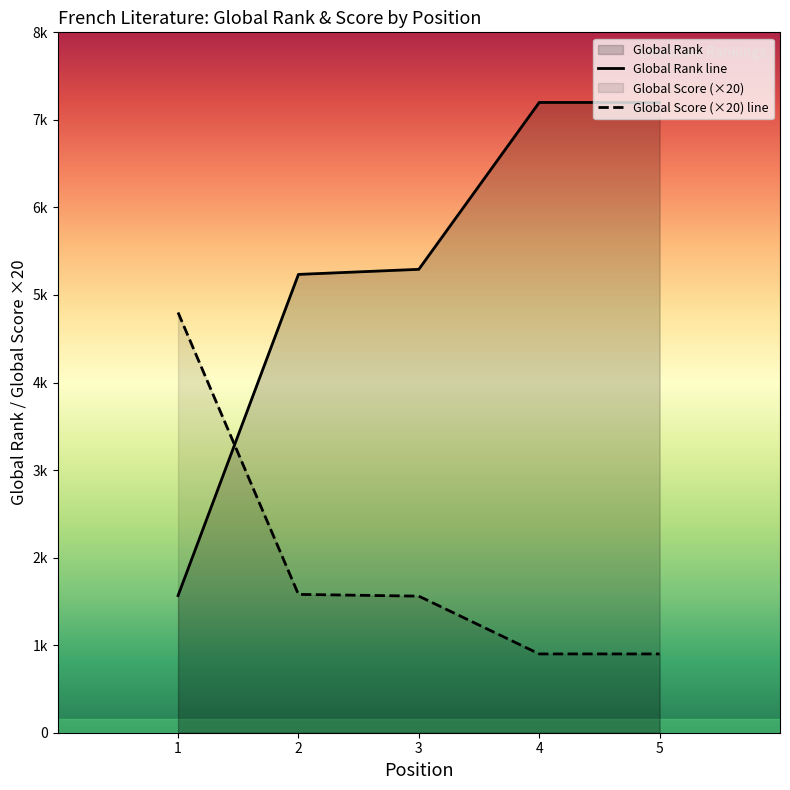

What is the sum of the Global Score (×20) line values at 5 and 1?

5700